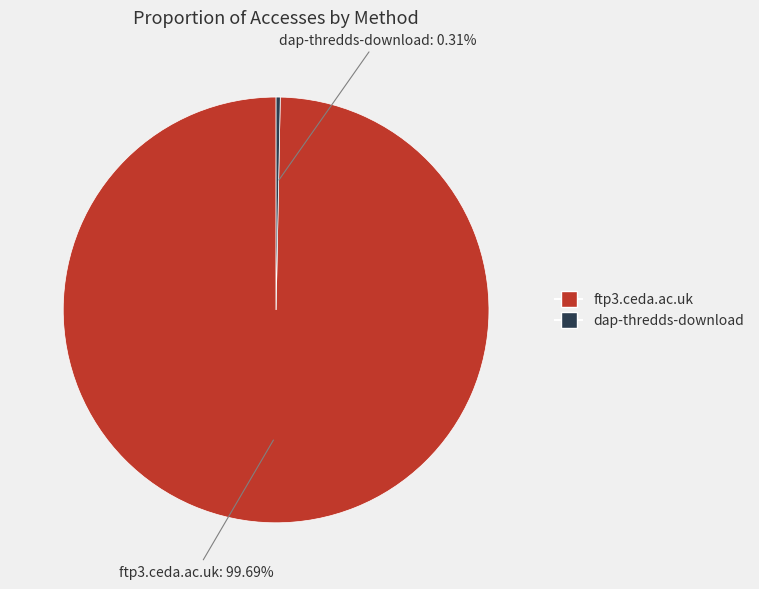

To the nearest percent, what is the average slice percentage?

50%